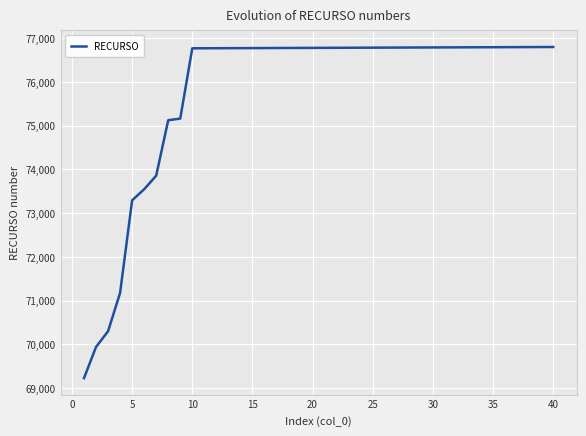

What is the smallest value displayed?

69229